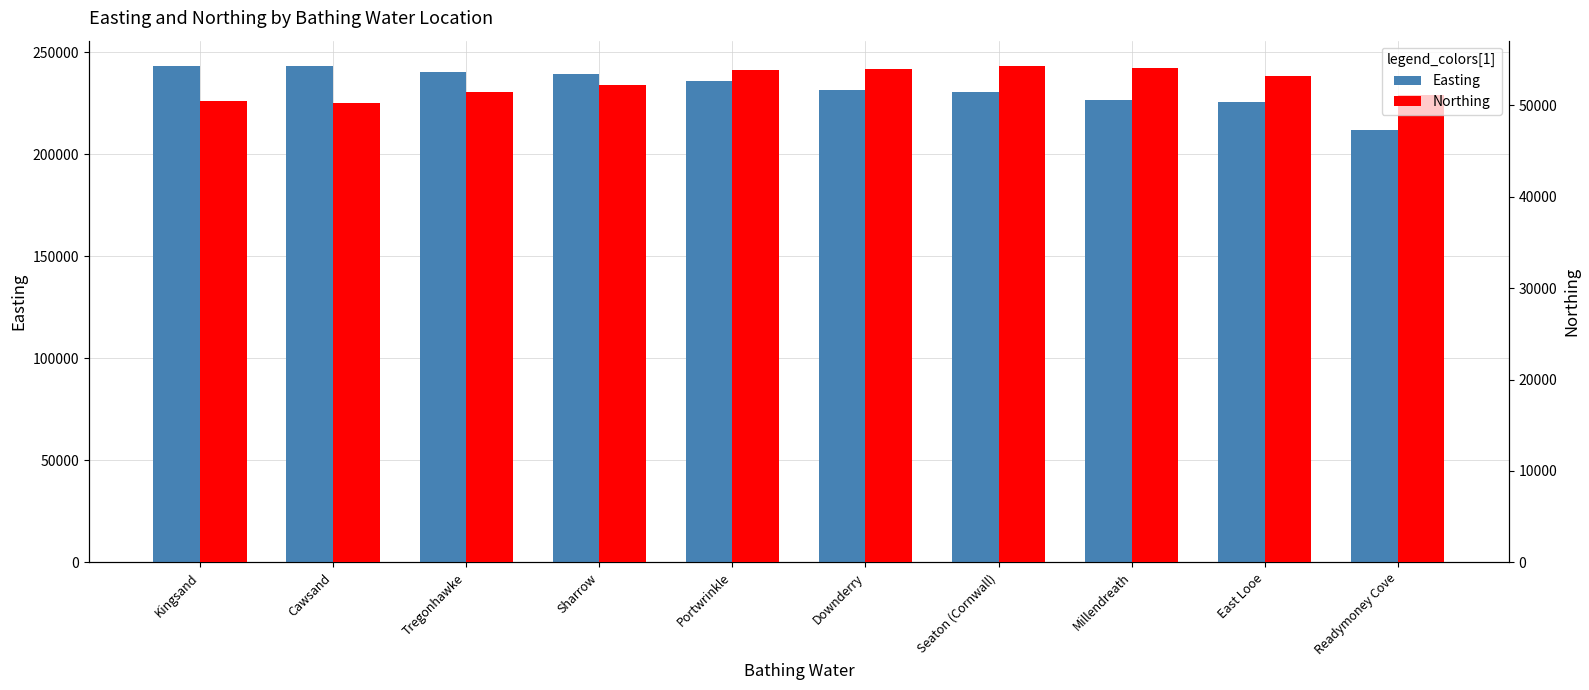

What is the approximate value of Easting at Kingsand, to the nearest 100?

243600